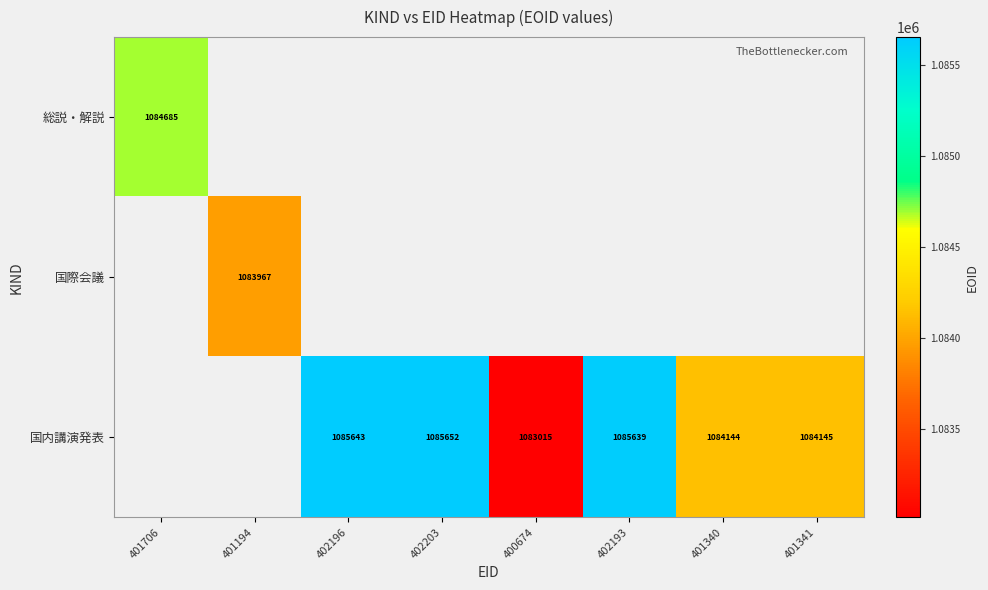

How many distinct data groups are displayed?

3